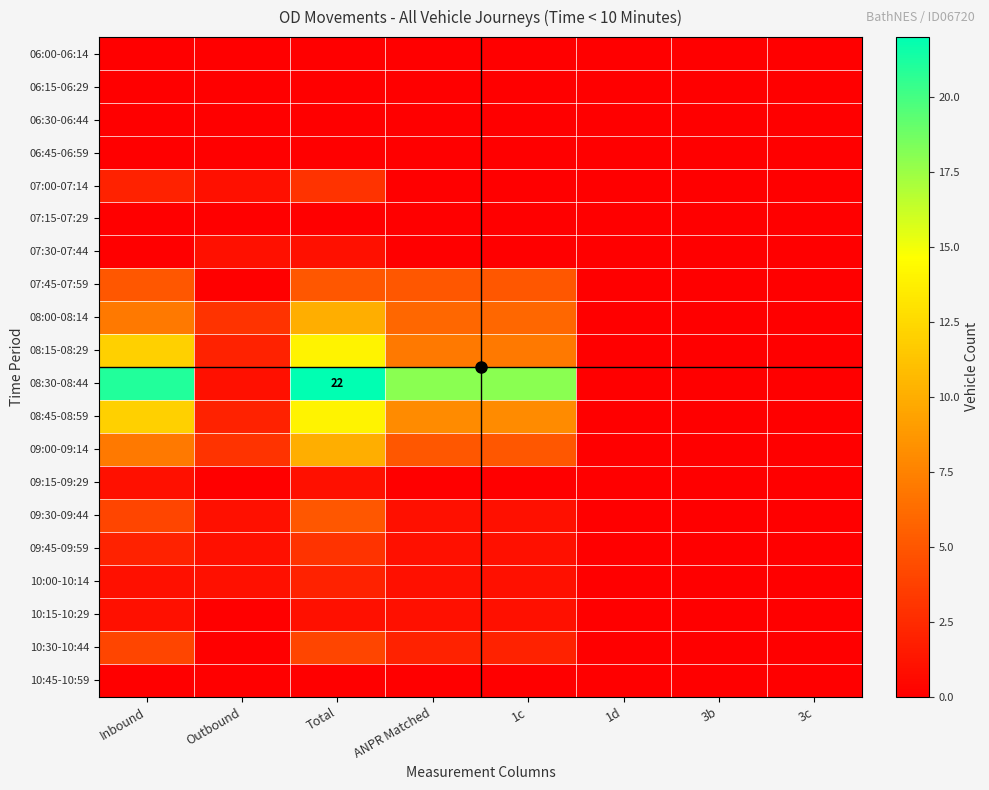

How many values in the 08:30-08:44 series are below 18?

4